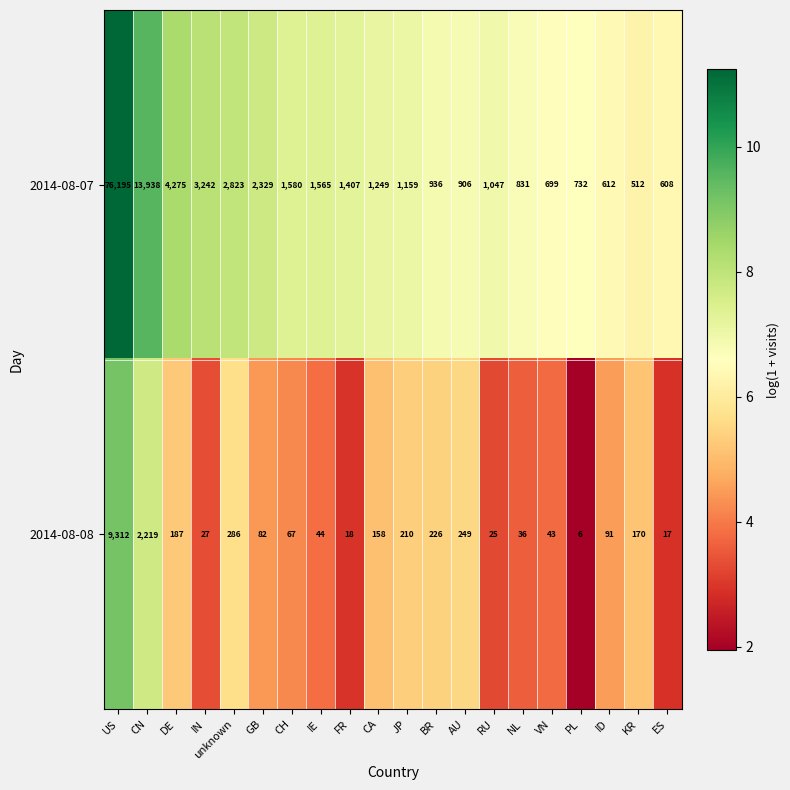

The value of 2014-08-07 at KR is 512. True or false?

True